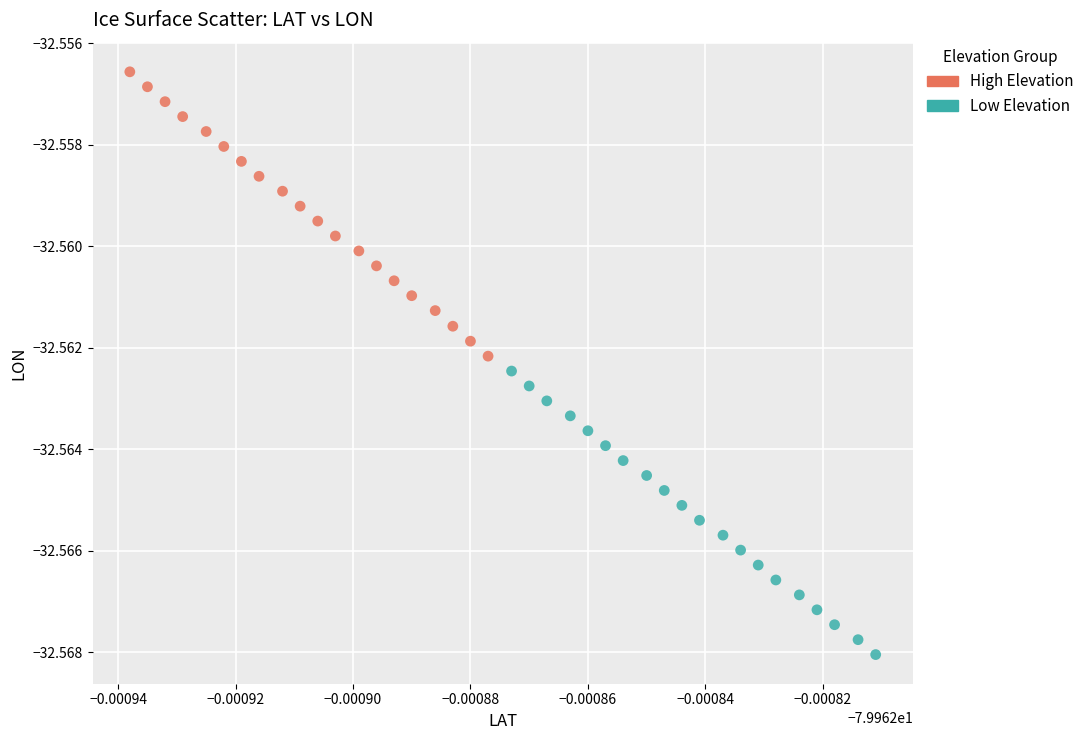

Which series reaches the minimum Y coordinate?

Low Elevation